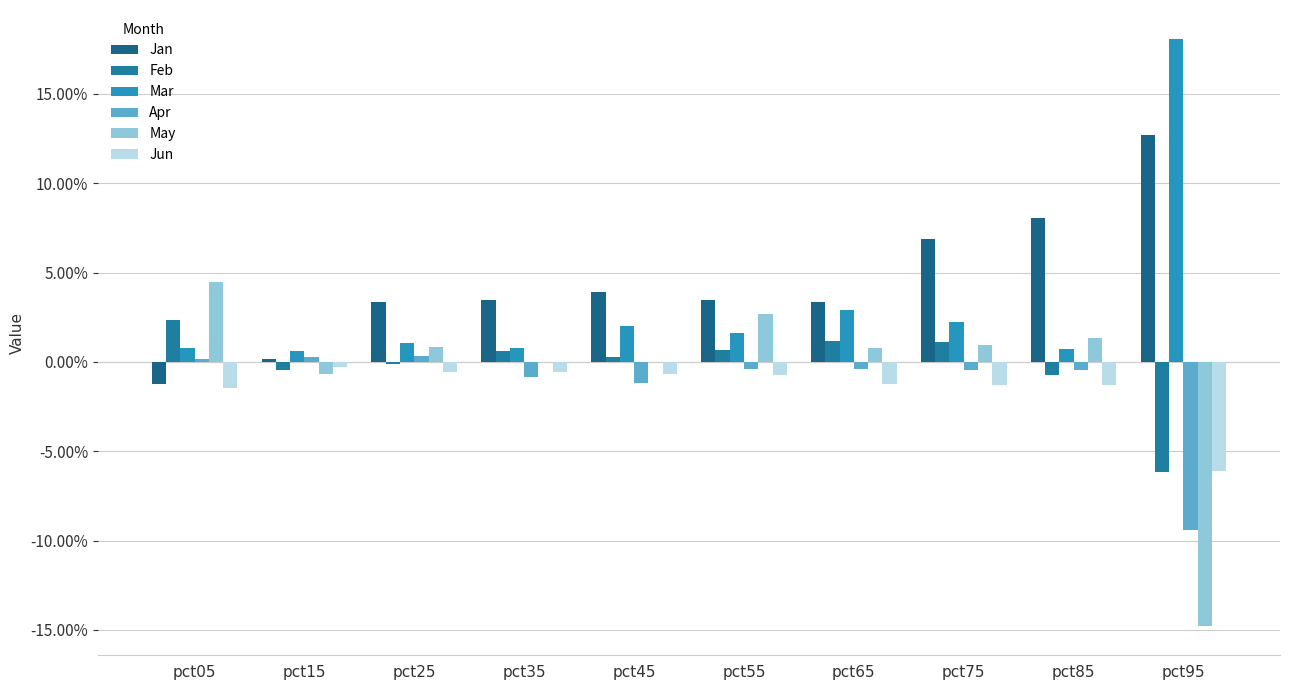

Which has a higher value, pct15 or pct55?

pct55